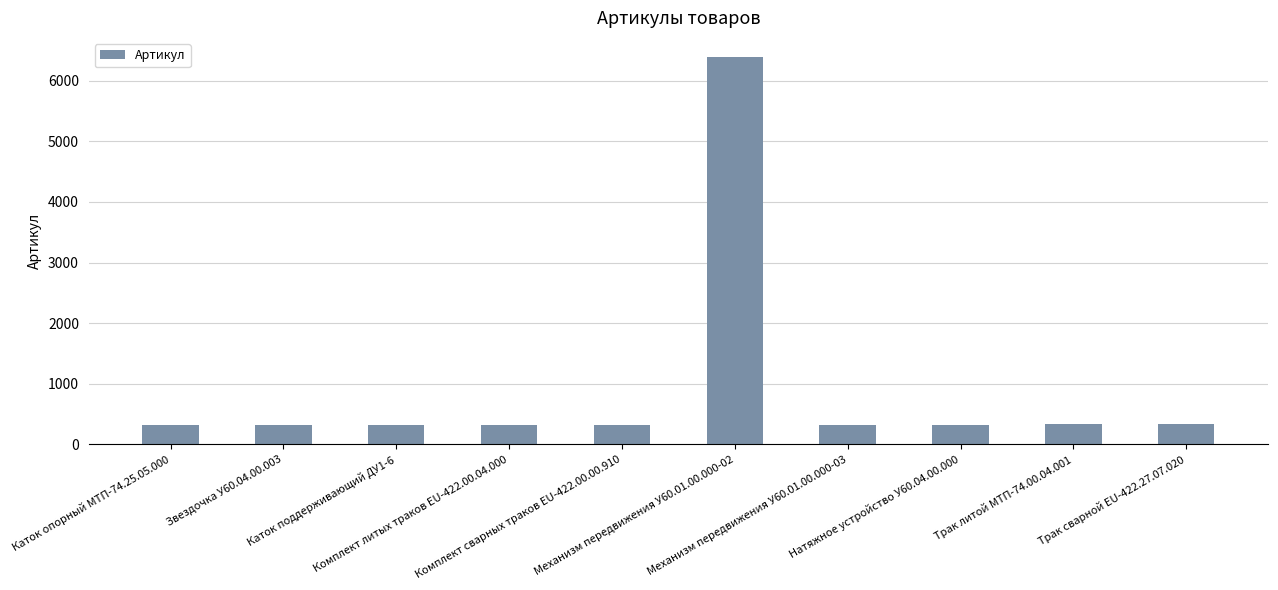

What is the sum of the values at Каток поддерживающий ДУ1-6 and Механизм передвижения У60.01.00.000-02?

6709